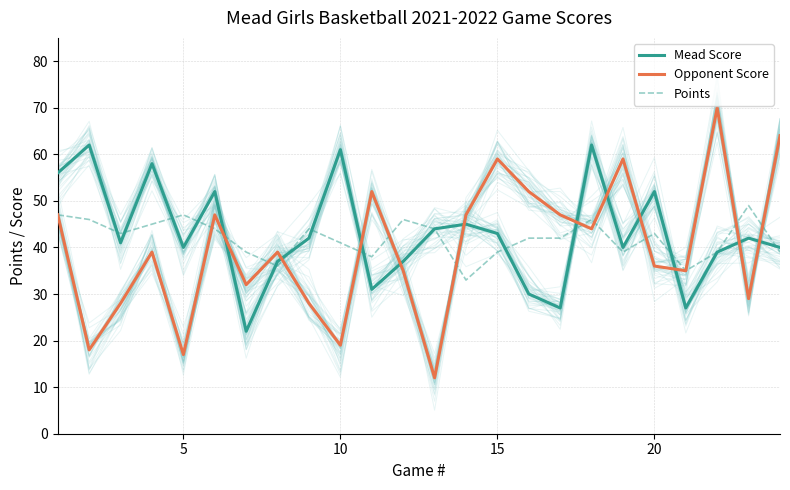

What is the maximum value for Mead Score?

62